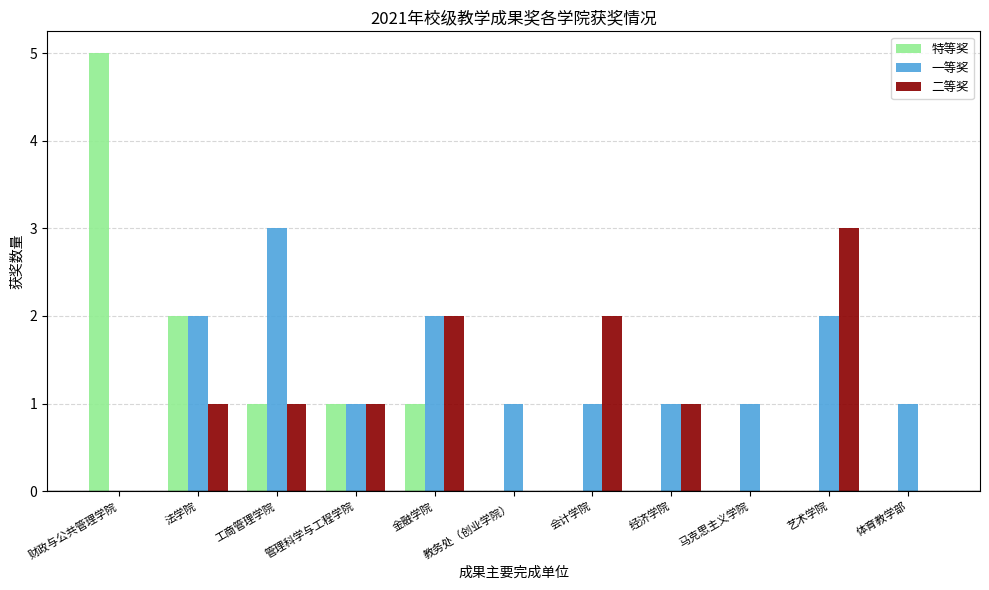

What is the maximum value shown in the chart?

5